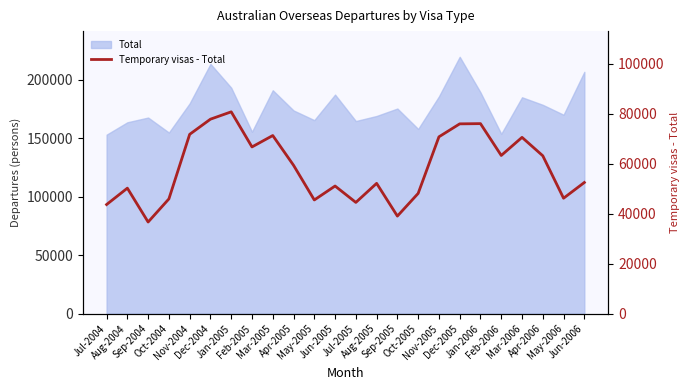

What is the change in value from Apr-2005 to Jan-2006?

+16650